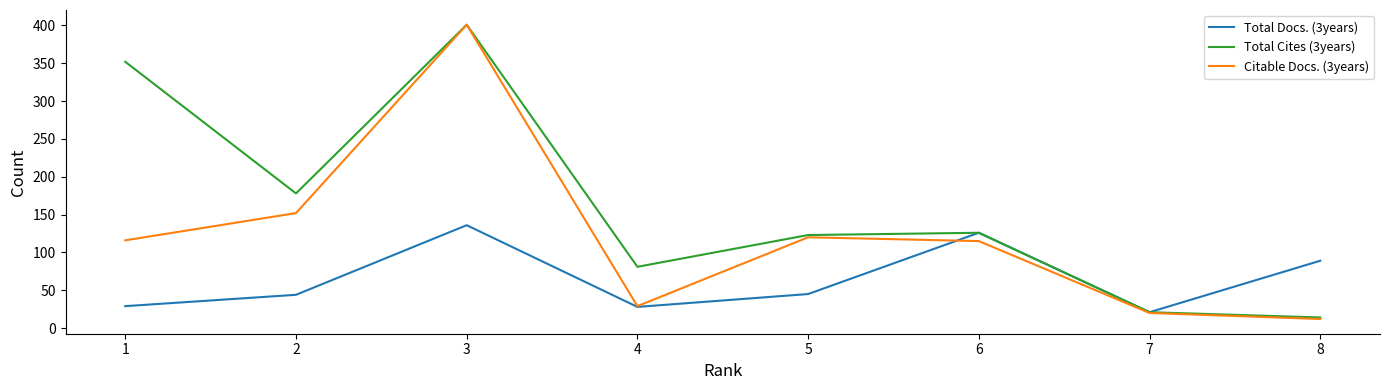

List the series in order of their overall mean, highest first.

Total Cites (3years), Citable Docs. (3years), Total Docs. (3years)